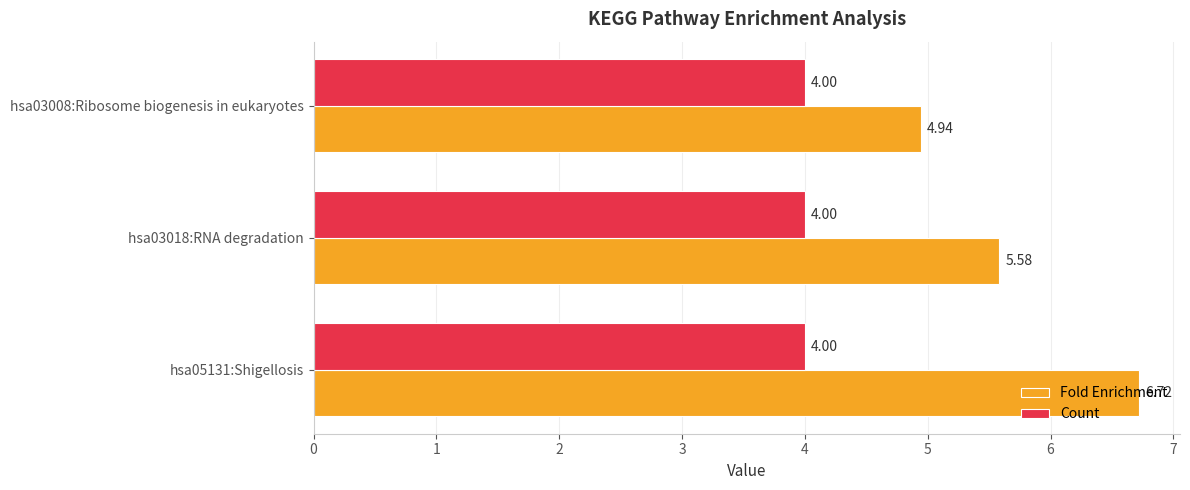

What is the sum of all Fold Enrichment values?

17.2